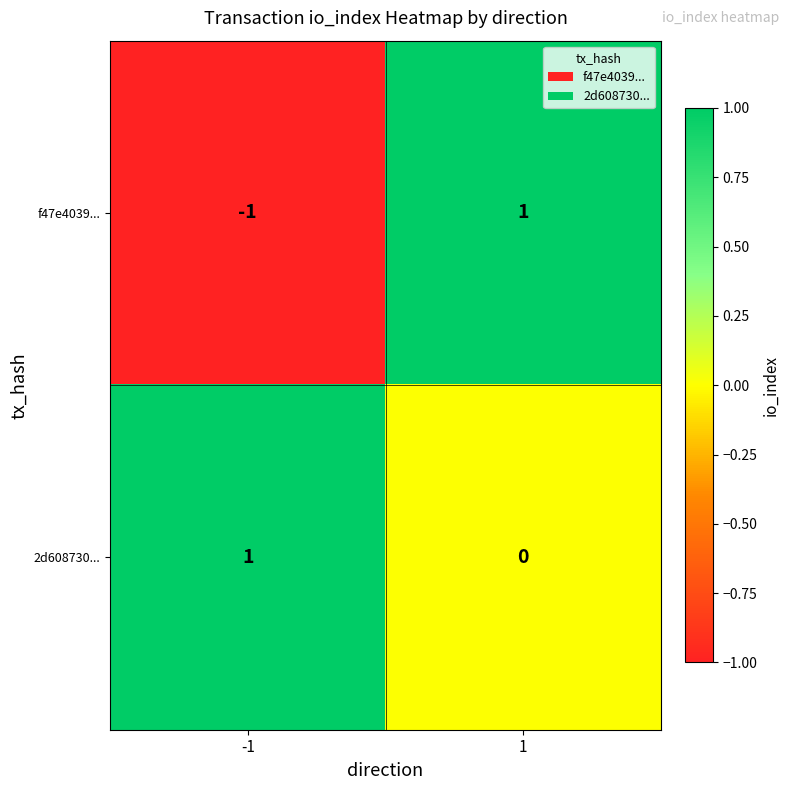

The value of f47e4039... at 1 is 1. True or false?

True